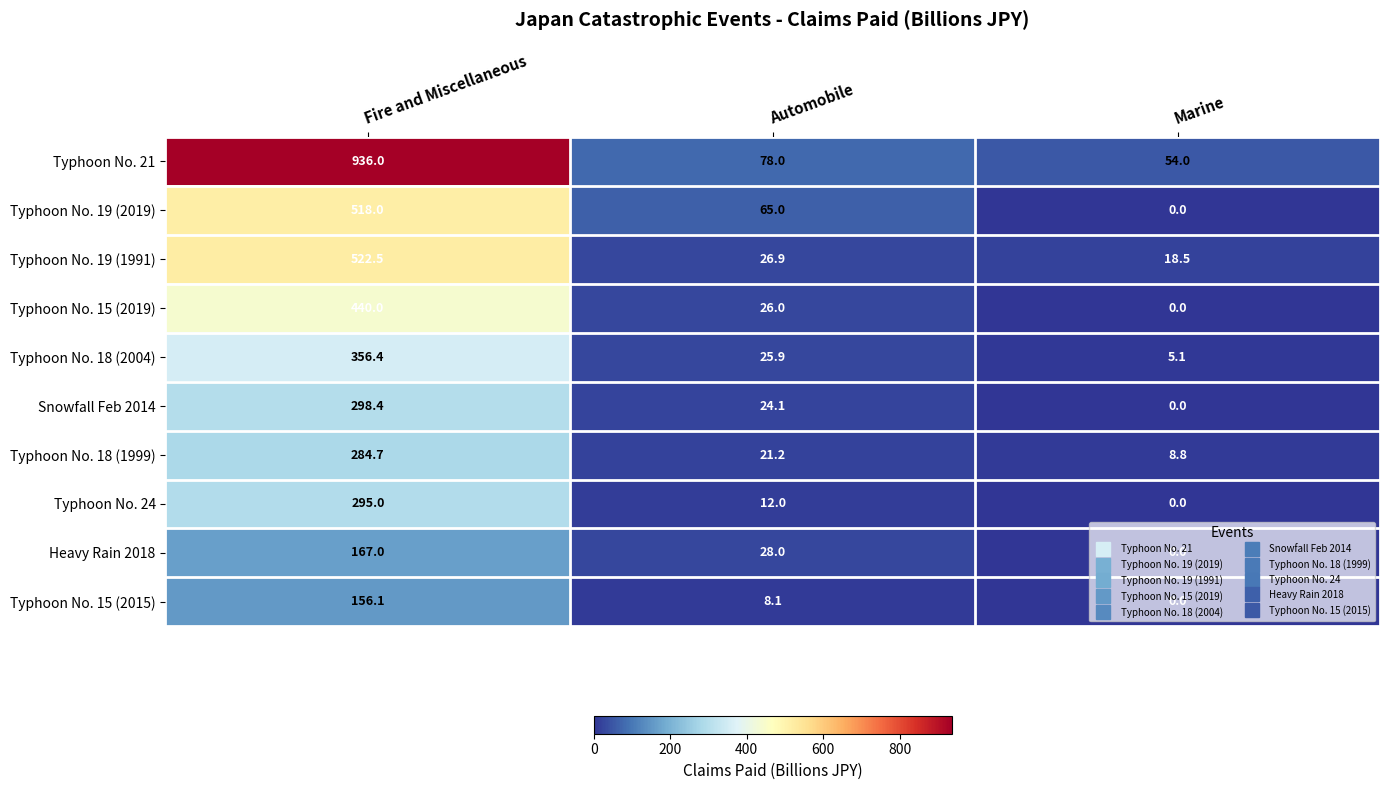

What is the difference between the maximum and minimum values in the Typhoon No. 19 (1991) series?

504.0